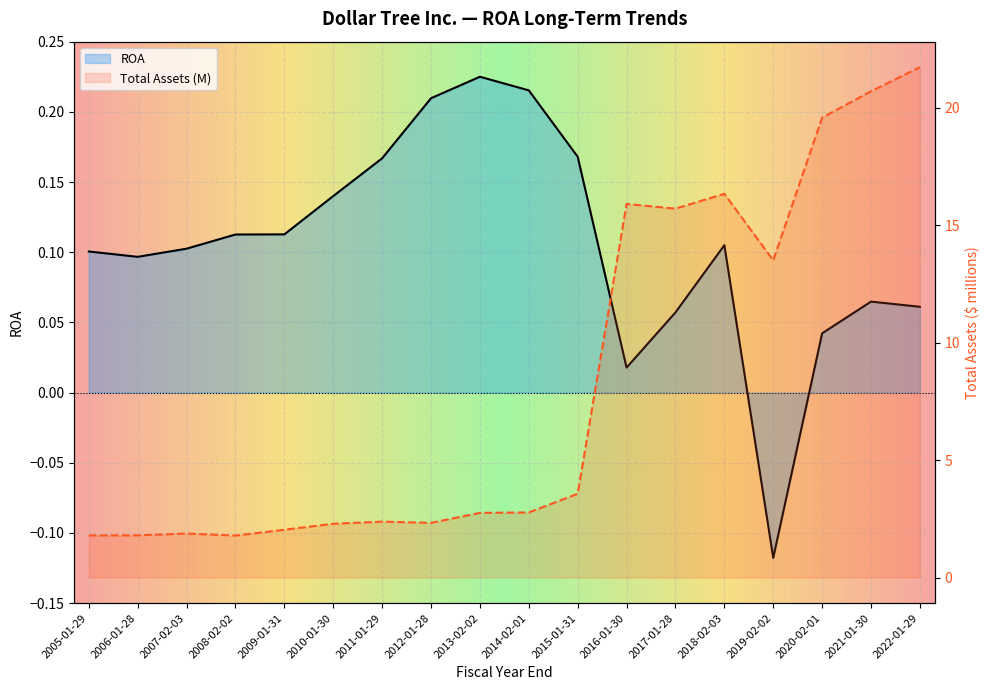

Read the Total Assets (M) value at 2022-01-29.

21.7